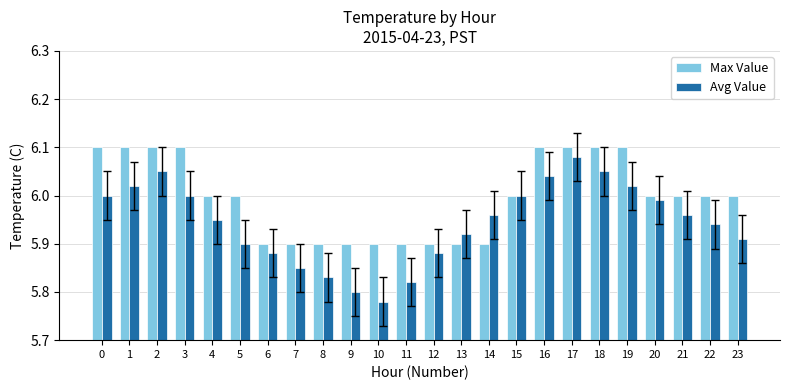

Which series has the largest range (max minus min)?

Avg Value